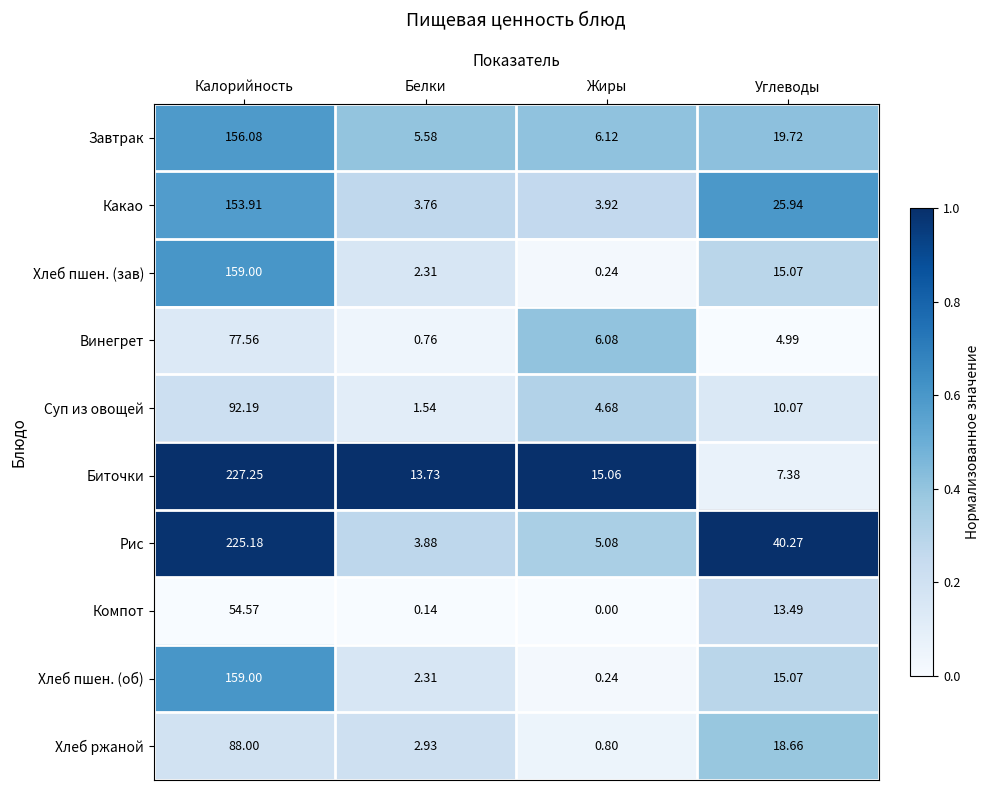

Which series has the largest total across all categories?

Рис